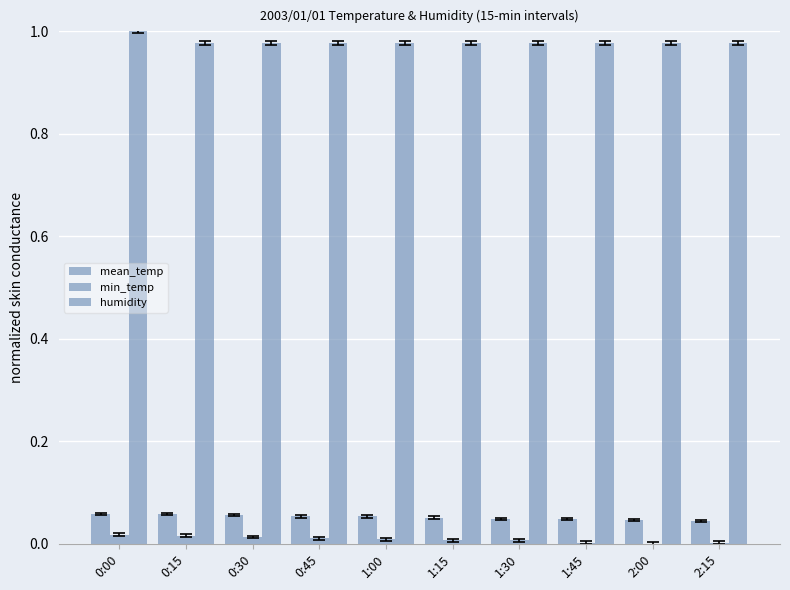

At which category does the chart reach its minimum across all series?

2:00